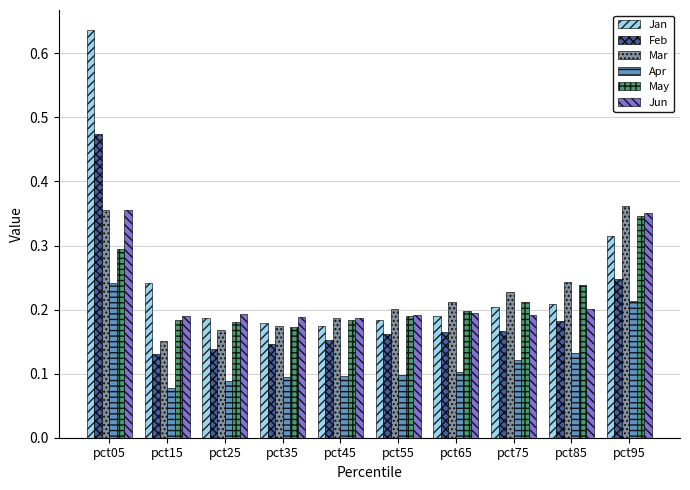

What are all the series names shown in the legend?

Jan, Feb, Mar, Apr, May, Jun